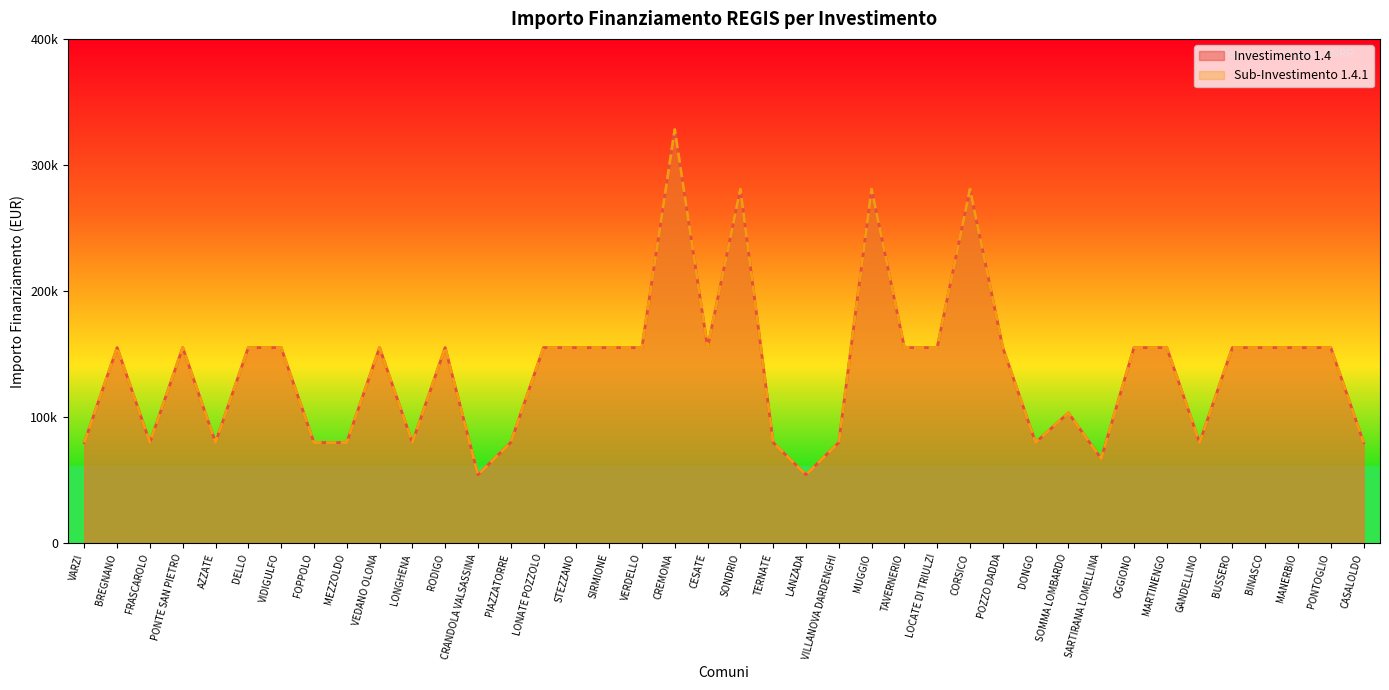

Which series has the largest total across all categories?

1.4